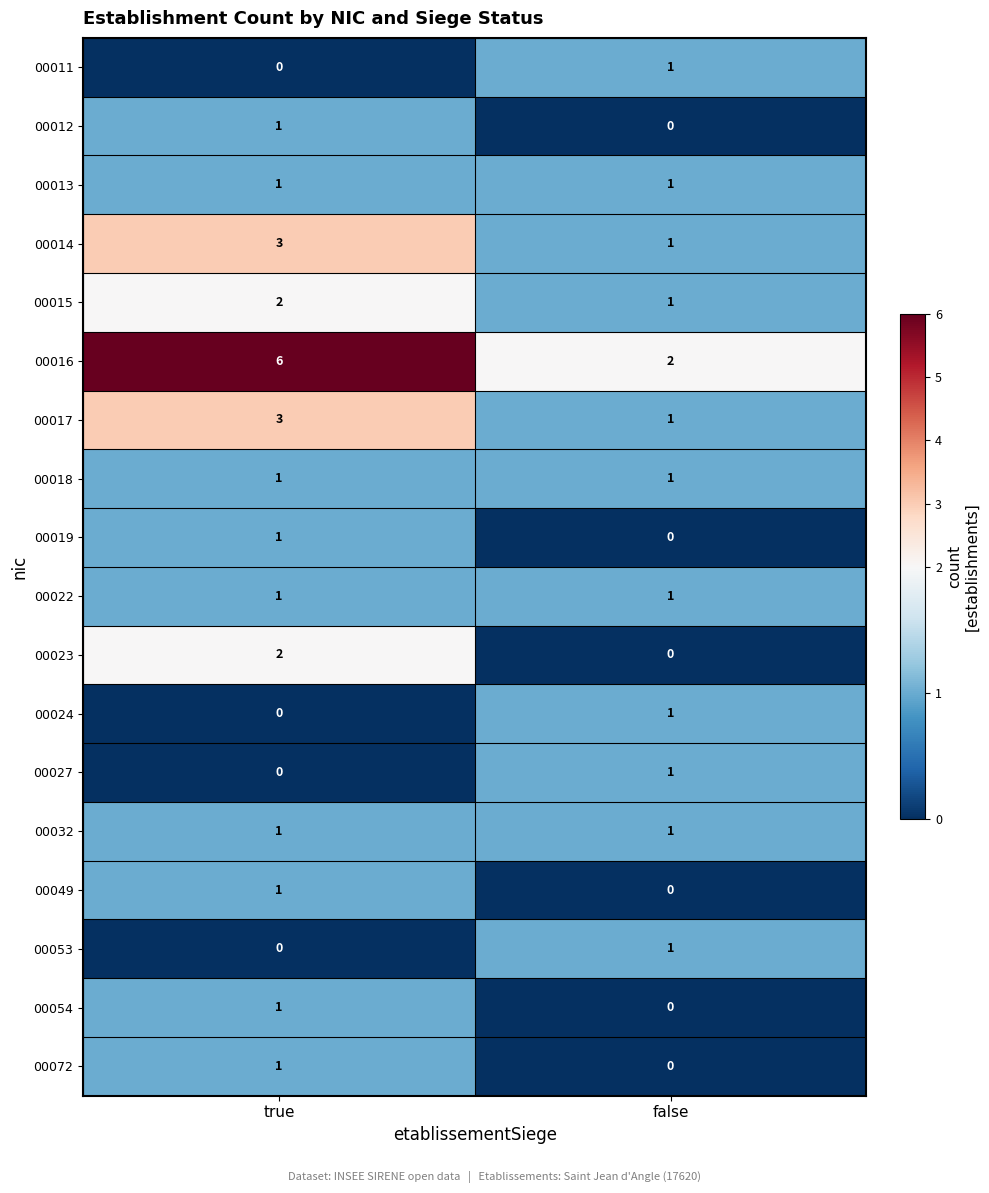

Between true and false, which series saw the biggest shift?

00016